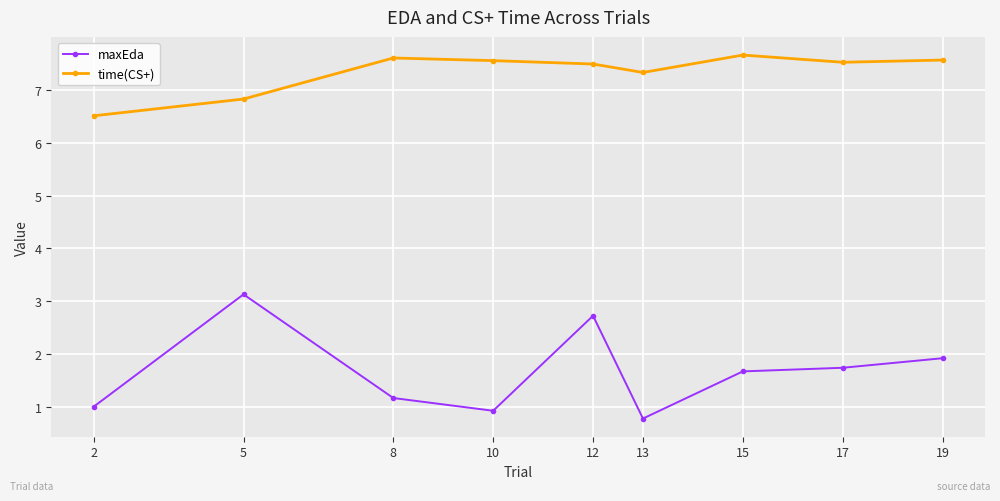

What is the total value across all series at 8?

8.8